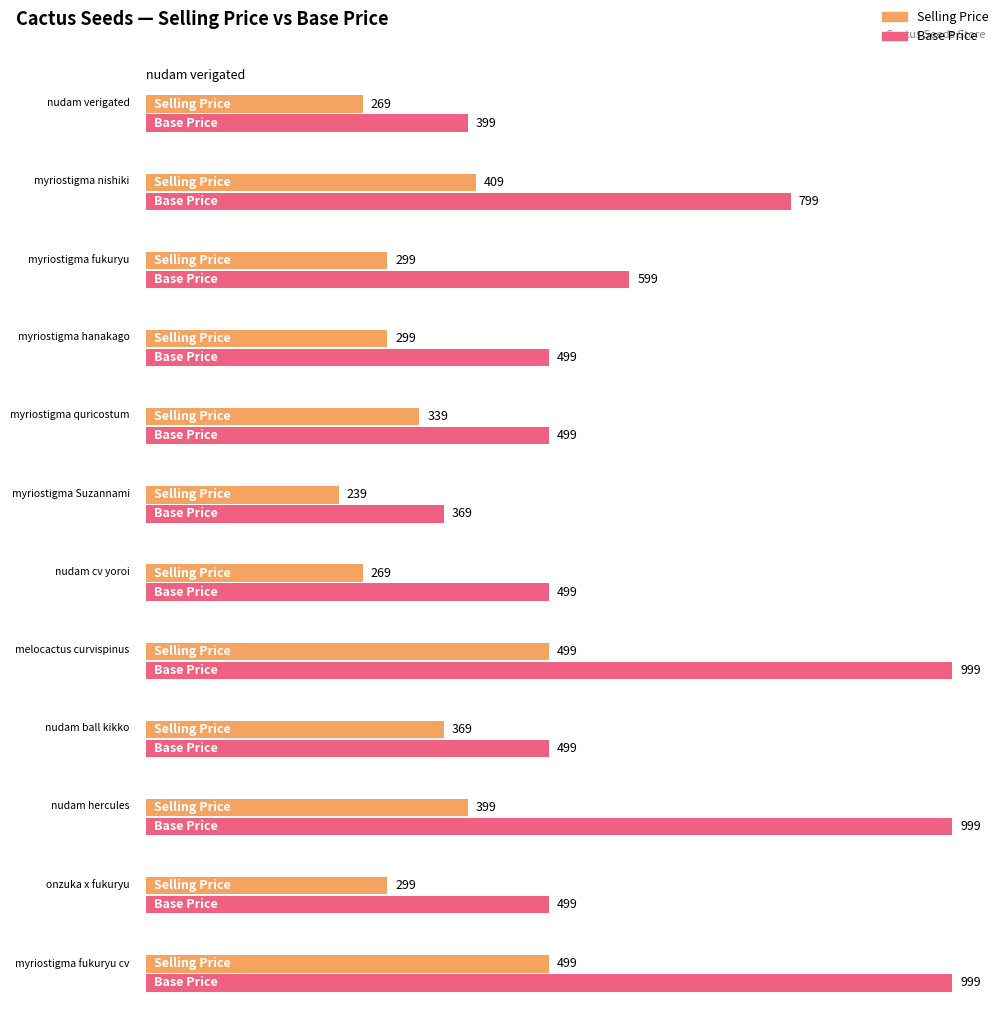

What is the label of the 4th bar from the right?

nudam ball kikko